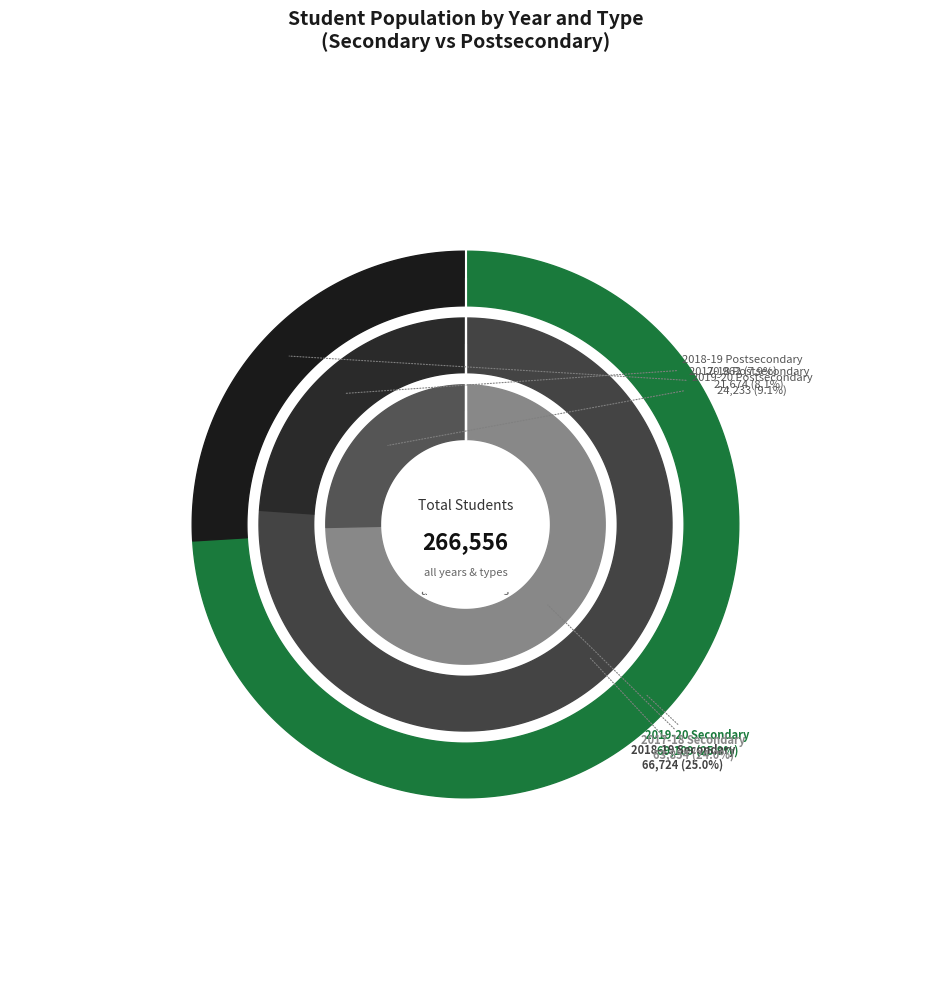

To the nearest percent, what is the combined percentage of Secondary (2019-20) and Postsecondary (2018-19)?

34%